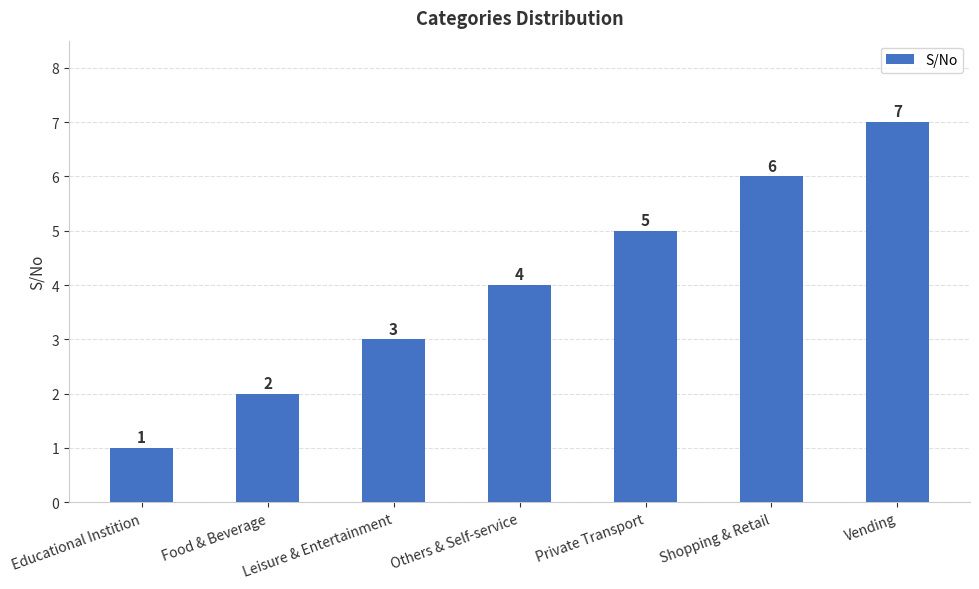

What is the minimum value shown in the chart?

1